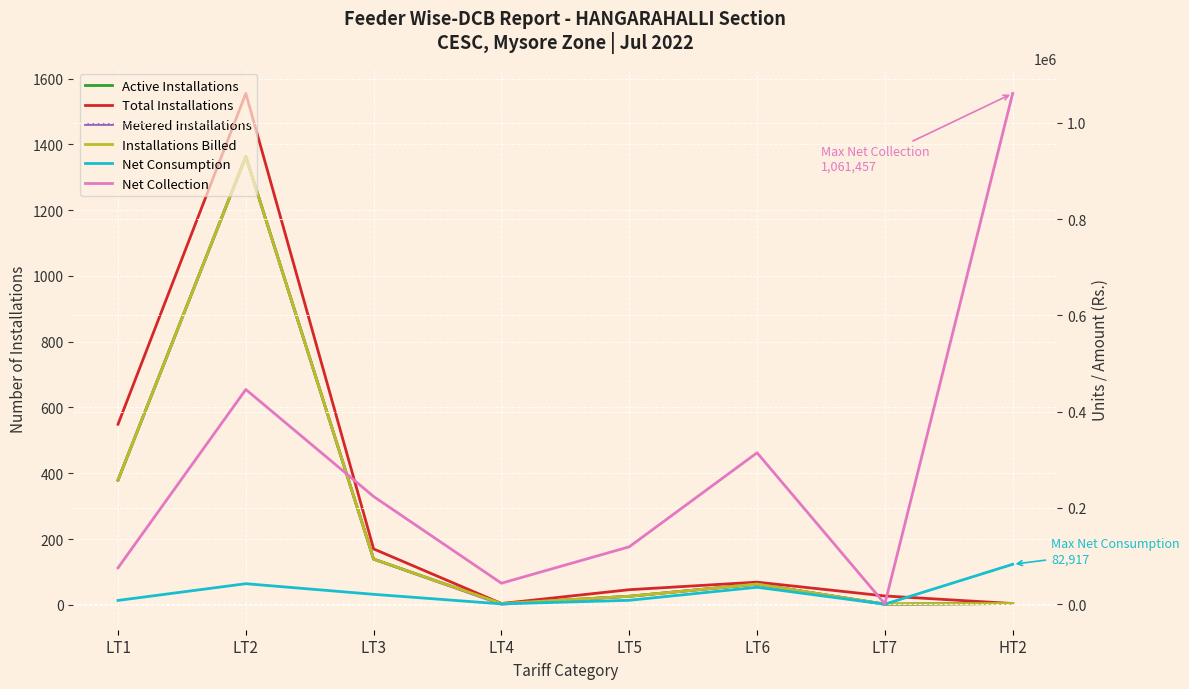

What are all the series names shown in the legend?

Active Installations, Total Installations, Metered Installations, Installations Billed, Net Consumption, Net Collection